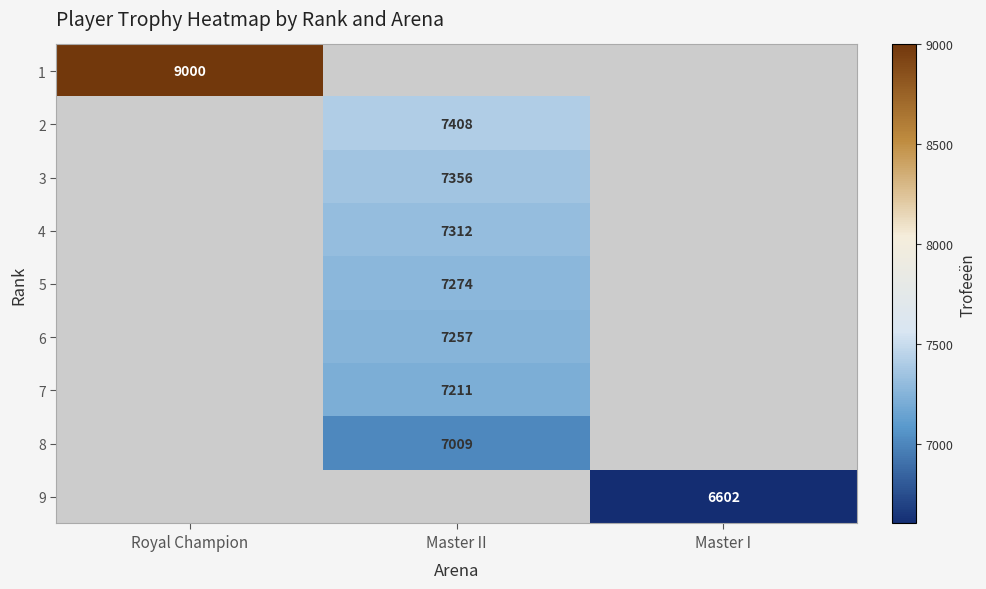

At how many categories does at least one series exceed 7983?

1